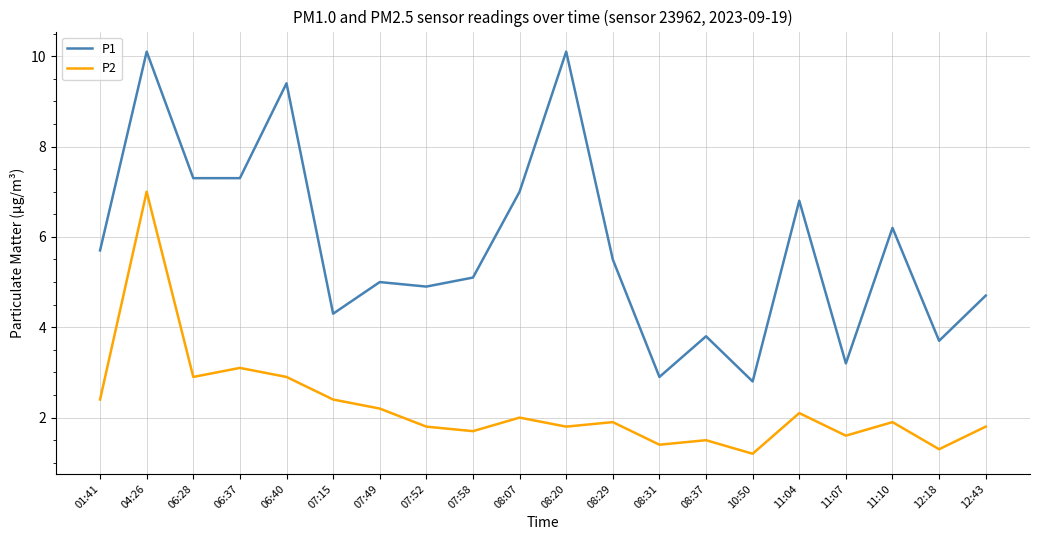

Does the chart have visible grid lines?

Yes